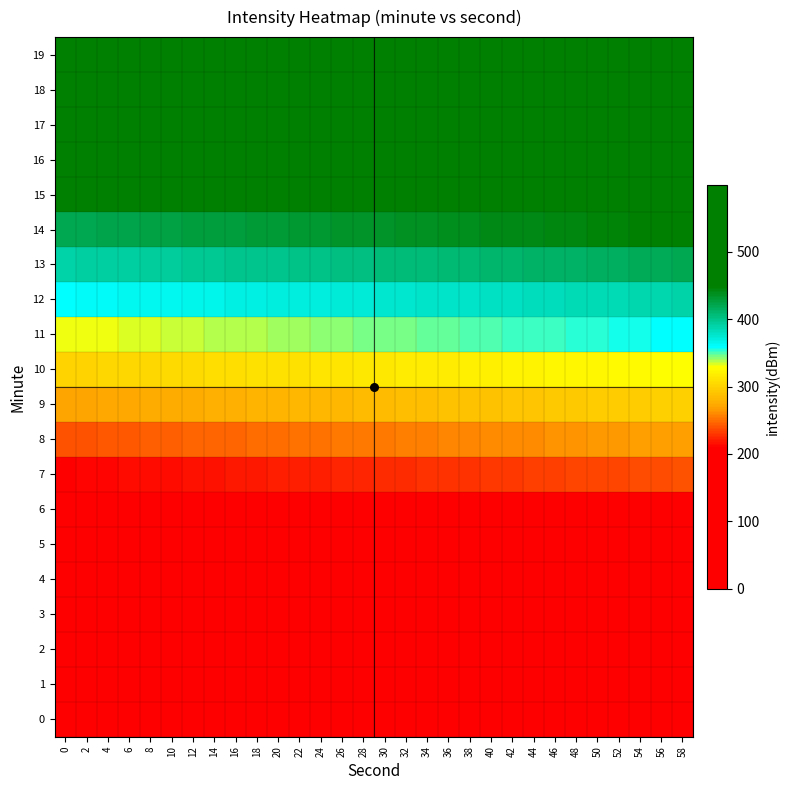

Reading left to right, extract all data points from this chart.

0: 0=0	2=1	4=2	6=3	8=4	10=5	12=6	14=7	16=8	18=9	20=10	22=11	24=12	26=13	28=14	30=15	32=16	34=17	36=18	38=19	40=20	42=21	44=22	46=23	48=24	50=25	52=26	54=27	56=28	58=29
1: 0=30	2=31	4=32	6=33	8=34	10=35	12=36	14=37	16=38	18=39	20=40	22=41	24=42	26=43	28=44	30=45	32=46	34=47	36=48	38=49	40=50	42=51	44=52	46=53	48=54	50=55	52=56	54=57	56=58	58=59
2: 0=60	2=61	4=62	6=63	8=64	10=65	12=66	14=67	16=68	18=69	20=70	22=71	24=72	26=73	28=74	30=75	32=76	34=77	36=78	38=79	40=80	42=81	44=82	46=83	48=84	50=85	52=86	54=87	56=88	58=89
3: 0=90	2=91	4=92	6=93	8=94	10=95	12=96	14=97	16=98	18=99	20=100	22=101	24=102	26=103	28=104	30=105	32=106	34=107	36=108	38=109	40=110	42=111	44=112	46=113	48=114	50=115	52=116	54=117	56=118	58=119
4: 0=120	2=121	4=122	6=123	8=124	10=125	12=126	14=127	16=128	18=129	20=130	22=131	24=132	26=133	28=134	30=135	32=136	34=137	36=138	38=139	40=140	42=141	44=142	46=143	48=144	50=145	52=146	54=147	56=148	58=149
5: 0=150	2=151	4=152	6=153	8=154	10=155	12=156	14=157	16=158	18=159	20=160	22=161	24=162	26=163	28=164	30=165	32=166	34=167	36=168	38=169	40=170	42=171	44=172	46=173	48=174	50=175	52=176	54=177	56=178	58=179
6: 0=180	2=181	4=182	6=183	8=184	10=185	12=186	14=187	16=188	18=189	20=190	22=191	24=192	26=193	28=194	30=195	32=196	34=197	36=198	38=199	40=200	42=201	44=202	46=203	48=204	50=205	52=206	54=207	56=208	58=209
7: 0=210	2=211	4=212	6=213	8=214	10=215	12=216	14=217	16=218	18=219	20=220	22=221	24=222	26=223	28=224	30=225	32=226	34=227	36=228	38=229	40=230	42=231	44=232	46=233	48=234	50=235	52=236	54=237	56=238	58=239
8: 0=240	2=241	4=242	6=243	8=244	10=245	12=246	14=247	16=248	18=249	20=250	22=251	24=252	26=253	28=254	30=255	32=256	34=257	36=258	38=259	40=260	42=261	44=262	46=263	48=264	50=265	52=266	54=267	56=268	58=269
9: 0=270	2=271	4=272	6=273	8=274	10=275	12=276	14=277	16=278	18=279	20=280	22=281	24=282	26=283	28=284	30=285	32=286	34=287	36=288	38=289	40=290	42=291	44=292	46=293	48=294	50=295	52=296	54=297	56=298	58=299
10: 0=300	2=301	4=302	6=303	8=304	10=305	12=306	14=307	16=308	18=309	20=310	22=311	24=312	26=313	28=314	30=315	32=316	34=317	36=318	38=319	40=320	42=321	44=322	46=323	48=324	50=325	52=326	54=327	56=328	58=329
11: 0=330	2=331	4=332	6=333	8=334	10=335	12=336	14=337	16=338	18=339	20=340	22=341	24=342	26=343	28=344	30=345	32=346	34=347	36=348	38=349	40=350	42=351	44=352	46=353	48=354	50=355	52=356	54=357	56=358	58=359
12: 0=360	2=361	4=362	6=363	8=364	10=365	12=366	14=367	16=368	18=369	20=370	22=371	24=372	26=373	28=374	30=375	32=376	34=377	36=378	38=379	40=380	42=381	44=382	46=383	48=384	50=385	52=386	54=387	56=388	58=389
13: 0=390	2=391	4=392	6=393	8=394	10=395	12=396	14=397	16=398	18=399	20=400	22=401	24=402	26=403	28=404	30=405	32=406	34=407	36=408	38=409	40=410	42=411	44=412	46=413	48=414	50=415	52=416	54=417	56=418	58=419
14: 0=420	2=421	4=422	6=423	8=424	10=425	12=426	14=427	16=428	18=429	20=430	22=431	24=432	26=433	28=434	30=435	32=436	34=437	36=438	38=439	40=440	42=441	44=442	46=443	48=444	50=445	52=446	54=447	56=448	58=449
15: 0=450	2=451	4=452	6=453	8=454	10=455	12=456	14=457	16=458	18=459	20=460	22=461	24=462	26=463	28=464	30=465	32=466	34=467	36=468	38=469	40=470	42=471	44=472	46=473	48=474	50=475	52=476	54=477	56=478	58=479
16: 0=480	2=481	4=482	6=483	8=484	10=485	12=486	14=487	16=488	18=489	20=490	22=491	24=492	26=493	28=494	30=495	32=496	34=497	36=498	38=499	40=500	42=501	44=502	46=503	48=504	50=505	52=506	54=507	56=508	58=509
17: 0=510	2=511	4=512	6=513	8=514	10=515	12=516	14=517	16=518	18=519	20=520	22=521	24=522	26=523	28=524	30=525	32=526	34=527	36=528	38=529	40=530	42=531	44=532	46=533	48=534	50=535	52=536	54=537	56=538	58=539
18: 0=540	2=541	4=542	6=543	8=544	10=545	12=546	14=547	16=548	18=549	20=550	22=551	24=552	26=553	28=554	30=555	32=556	34=557	36=558	38=559	40=560	42=561	44=562	46=563	48=564	50=565	52=566	54=567	56=568	58=569
19: 0=570	2=571	4=572	6=573	8=574	10=575	12=576	14=577	16=578	18=579	20=580	22=581	24=582	26=583	28=584	30=585	32=586	34=587	36=588	38=589	40=590	42=591	44=592	46=593	48=594	50=595	52=596	54=597	56=598	58=599